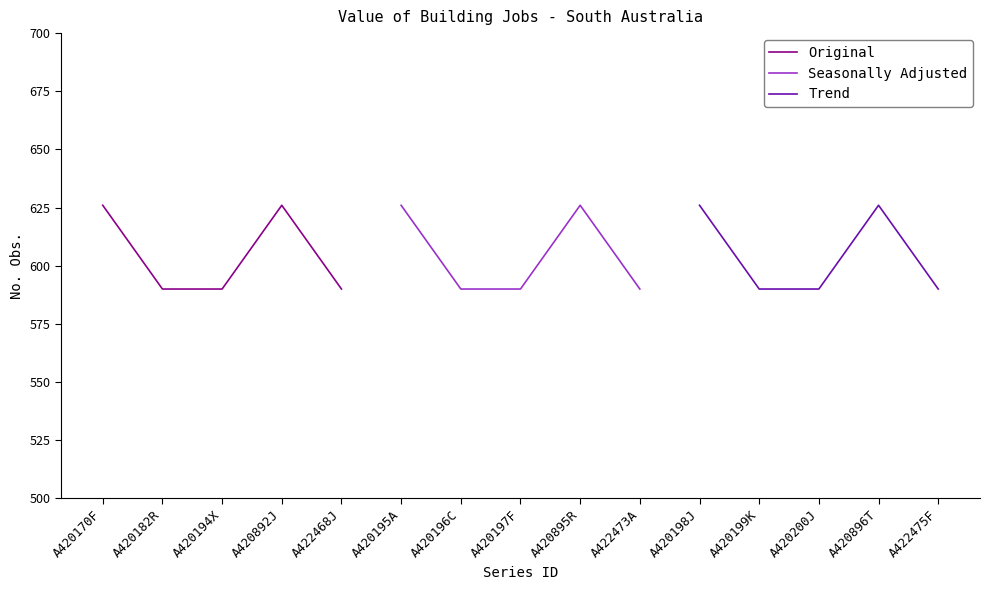

What is the greatest value displayed?

626